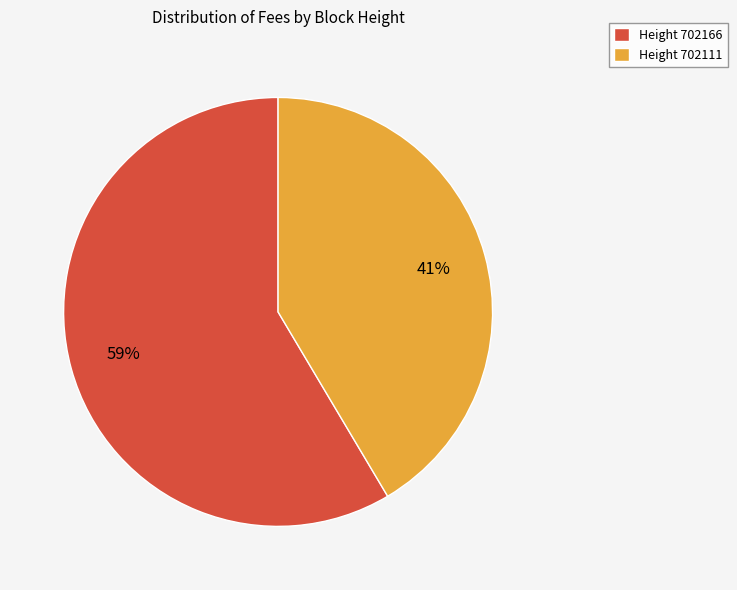

To the nearest percent, what is the combined percentage of Height 702166 and Height 702111?

100%